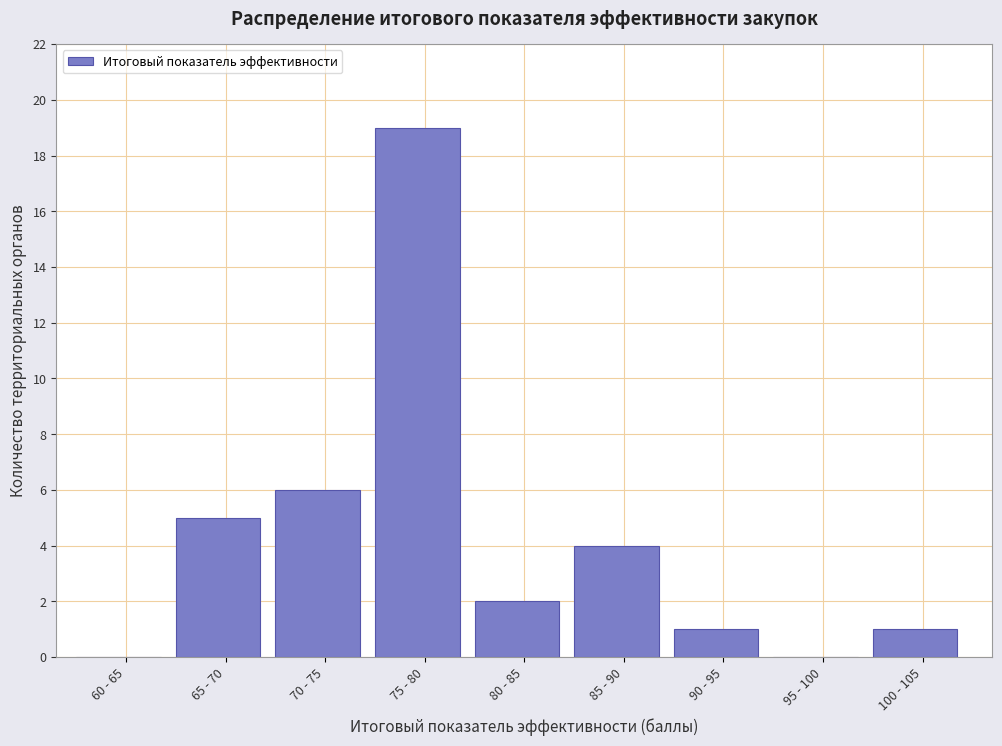

Reading left to right, what are all the values shown in this chart?

60 - 65=0	65 - 70=5	70 - 75=6	75 - 80=19	80 - 85=2	85 - 90=4	90 - 95=1	95 - 100=0	100 - 105=1